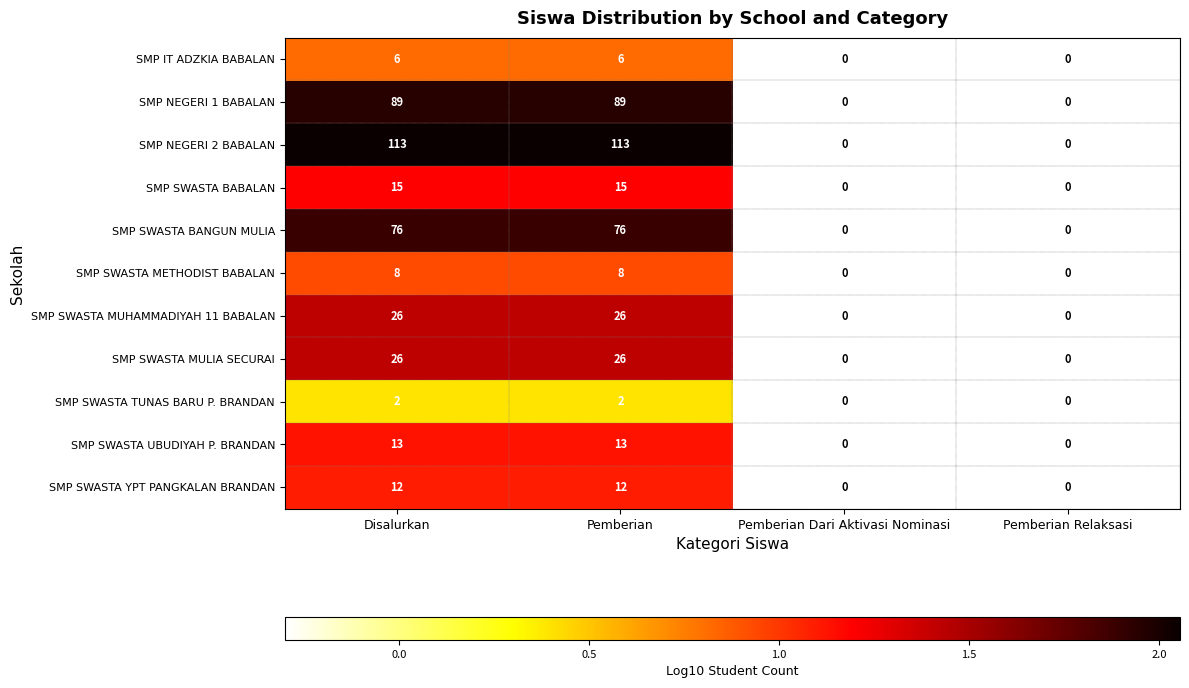

What is the sum of all SMP SWASTA YPT PANGKALAN BRANDAN values?

24